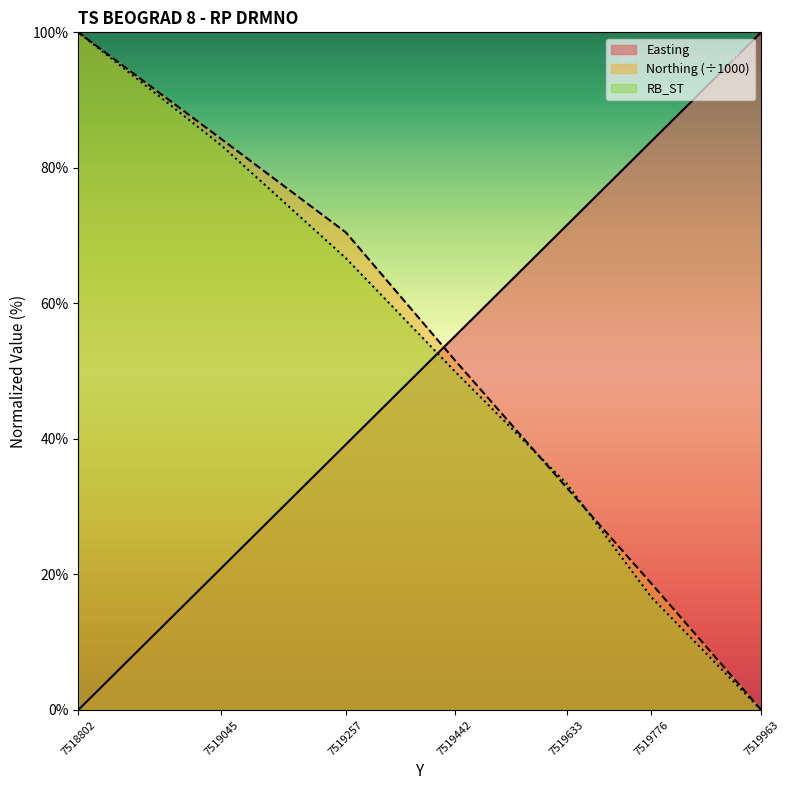

How many data points in Northing are above 51?

4